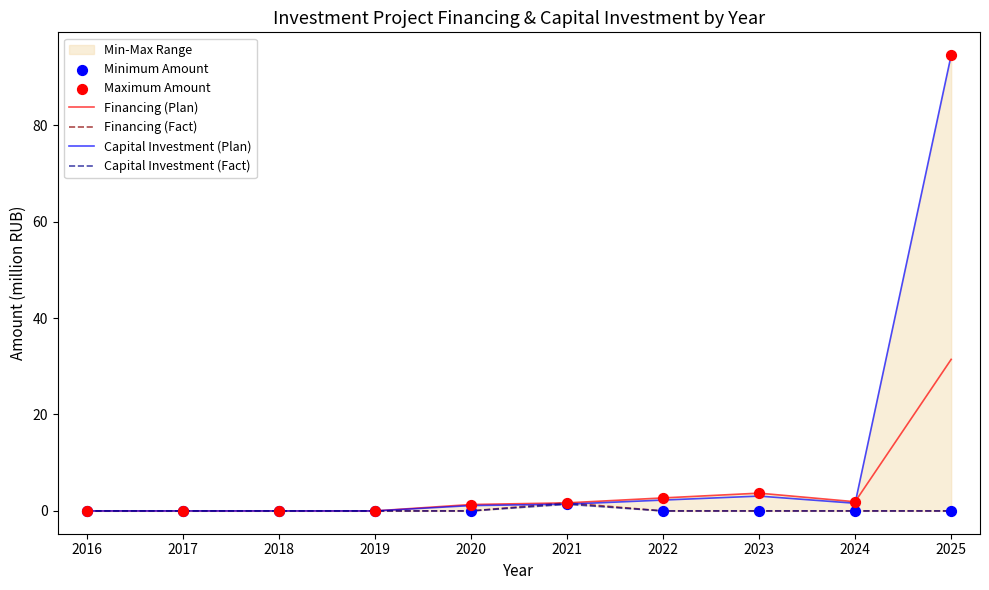

Which series has the largest Y range (max minus min)?

Capital Investment (Plan)